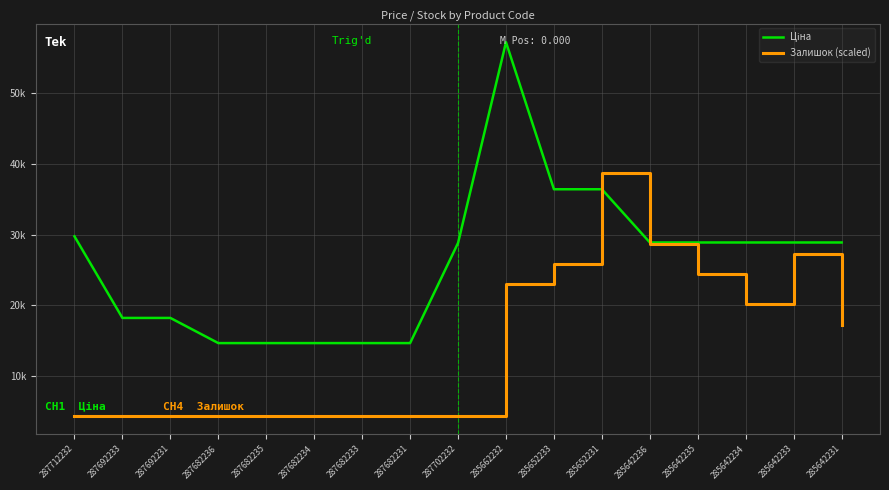

True or false: Залишок (scaled) has more than 1 interior local peaks.

True